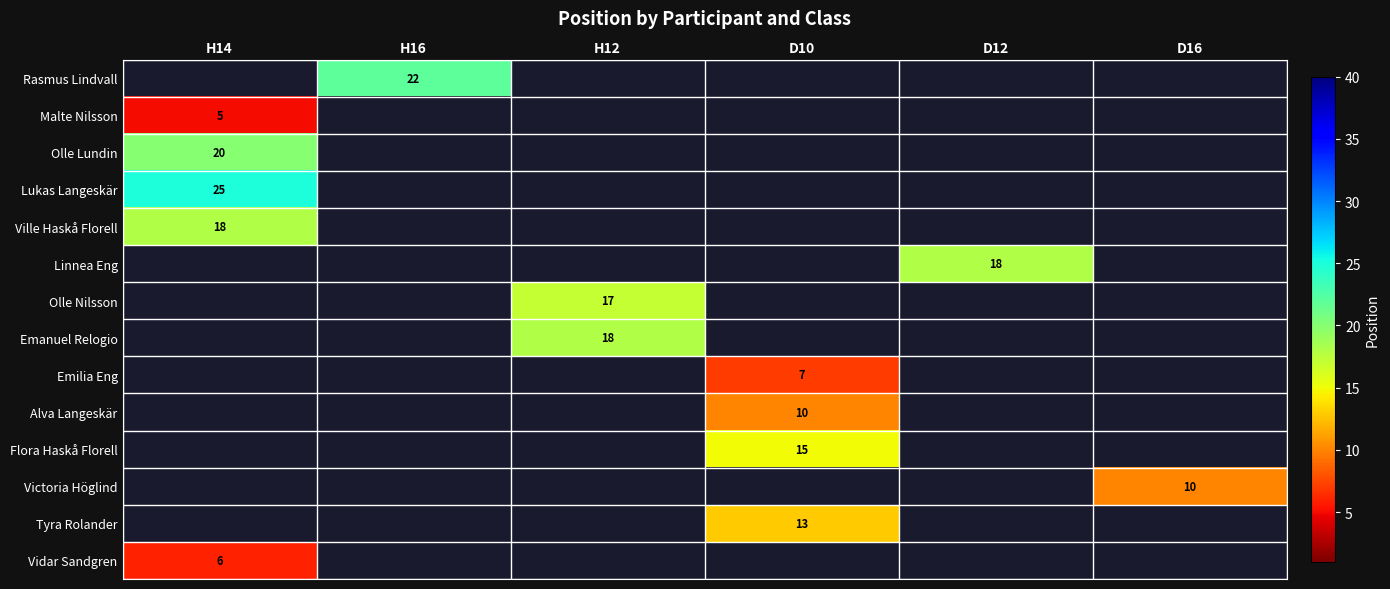

Which series has the largest range (max minus min)?

Malte Nilsson